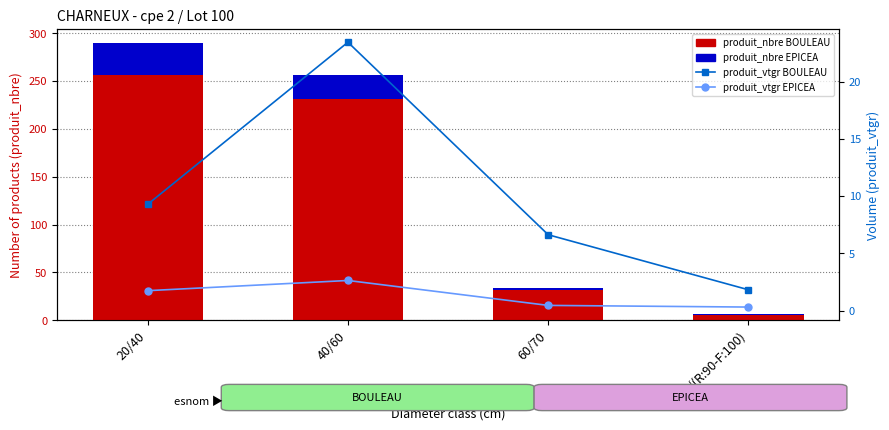

At how many categories does at least one series exceed 89?

2